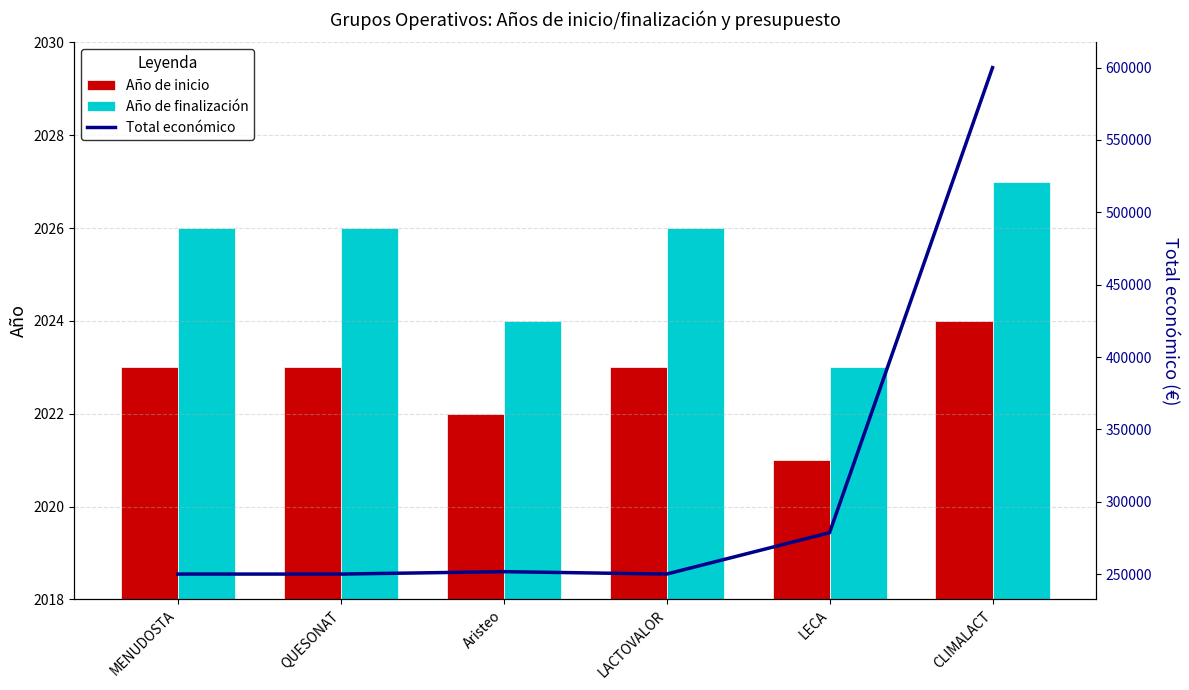

At which category does the chart reach its peak across all series?

CLIMALACT